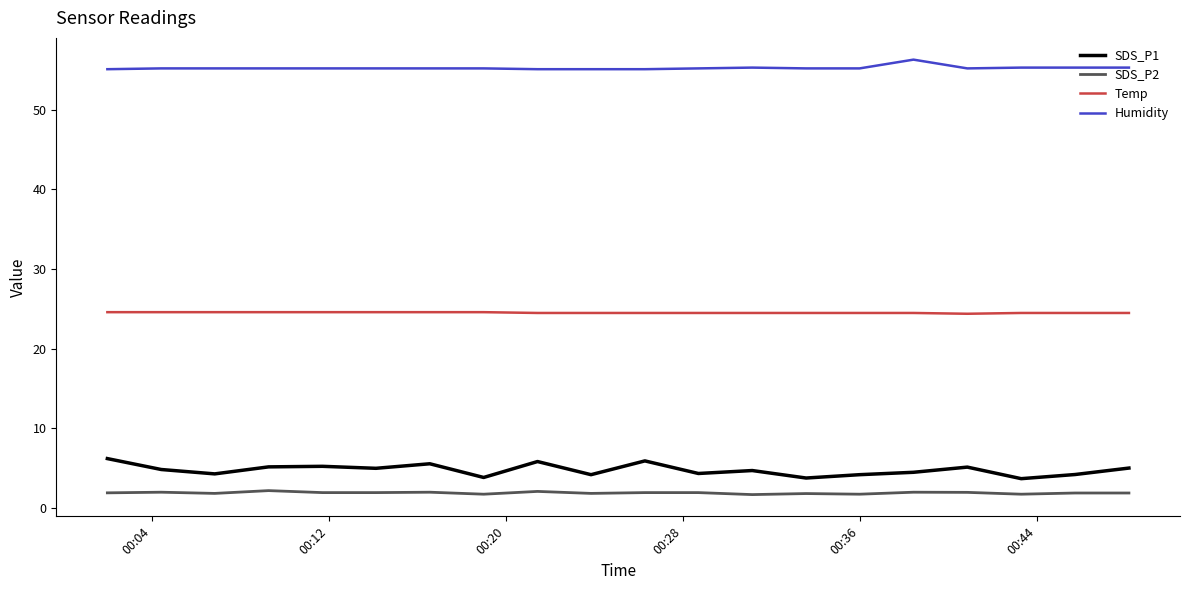

What is the greatest value displayed?

56.3